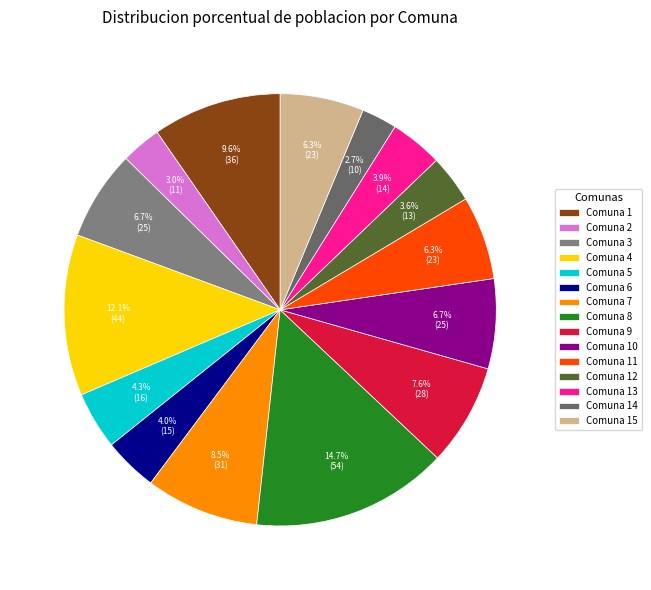

How many slices are in this pie chart?

15